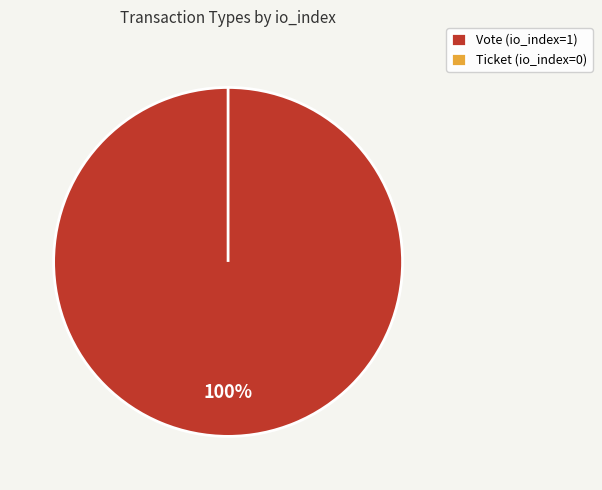

What percentage is the Vote slice, to the nearest percent?

100%